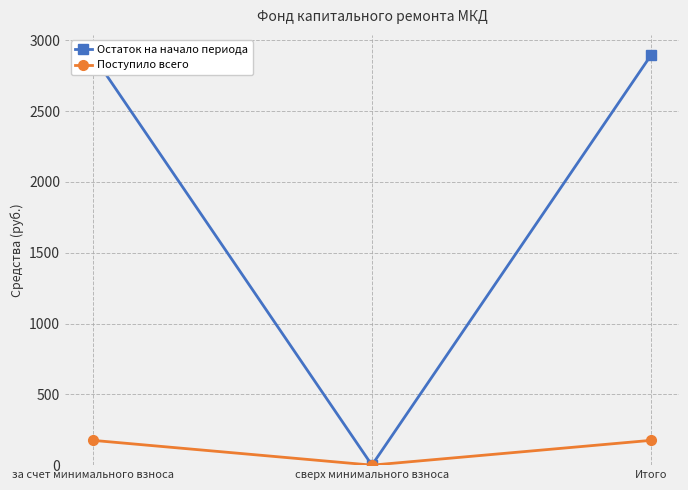

Reading left to right, extract all data points from this chart.

Остаток на начало периода: за счет минимального взноса=2893.3	сверх минимального взноса=0.0	Итого=2893.3
Поступило всего: за счет минимального взноса=175.0	сверх минимального взноса=0.0	Итого=175.0